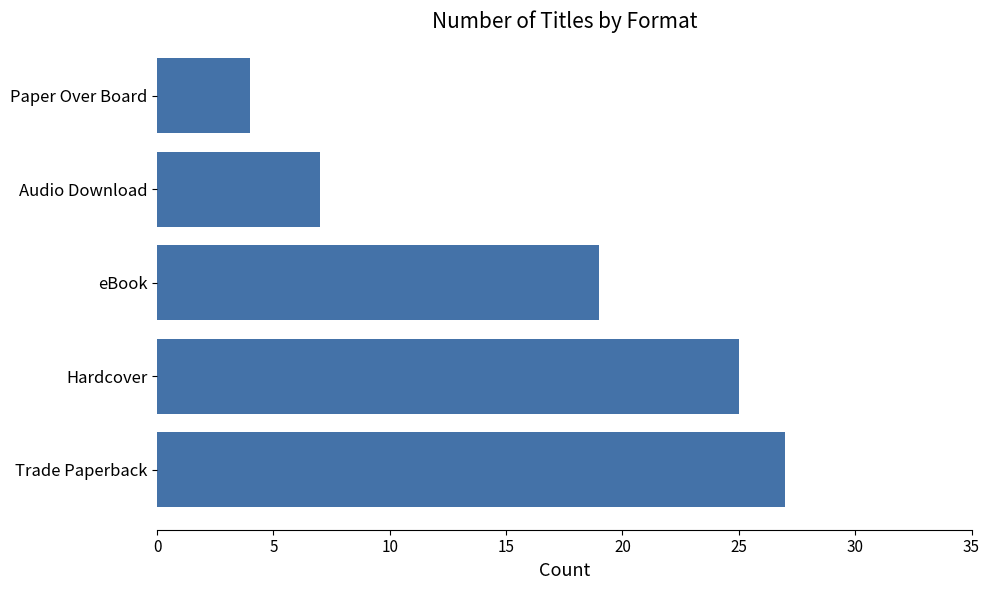

What is the change in value from Hardcover to eBook?

-6